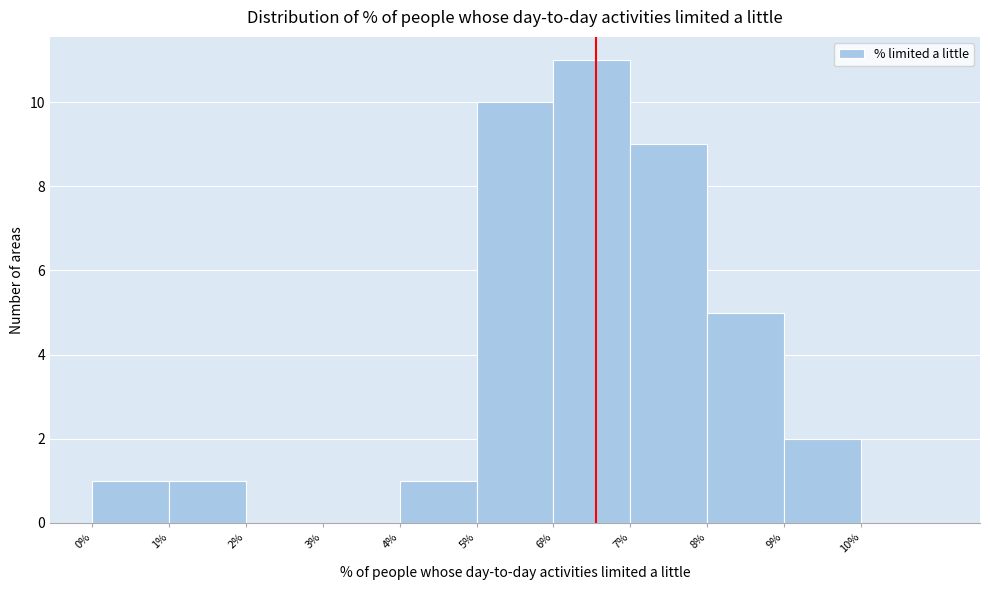

What is the height of the bar covering 6 to 7 on the x-axis? The values are not printed on the chart, so give them approximately, as read against the axis.

11